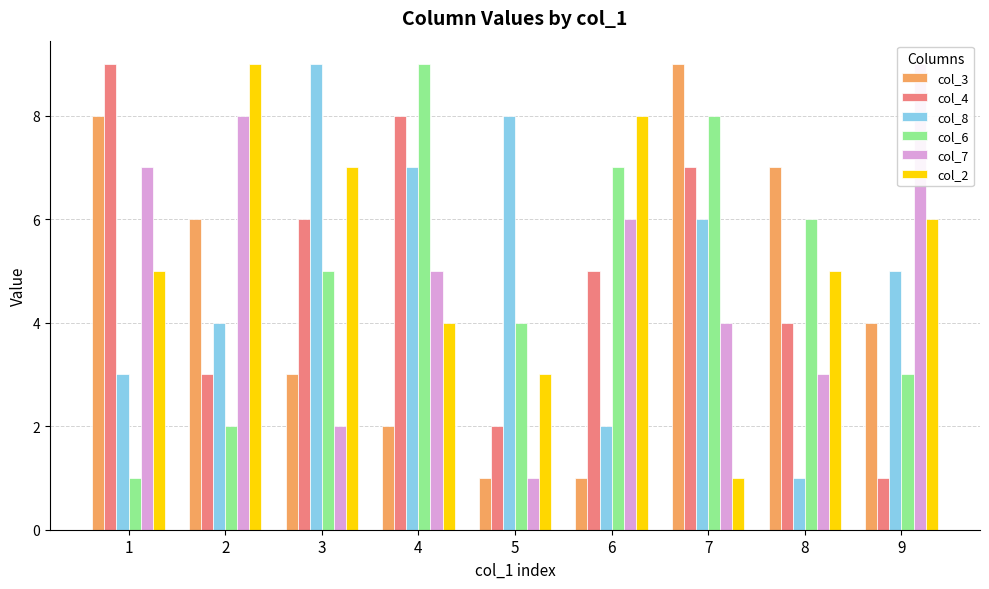

What is the difference between the second highest and minimum values in the col_3 series?

7